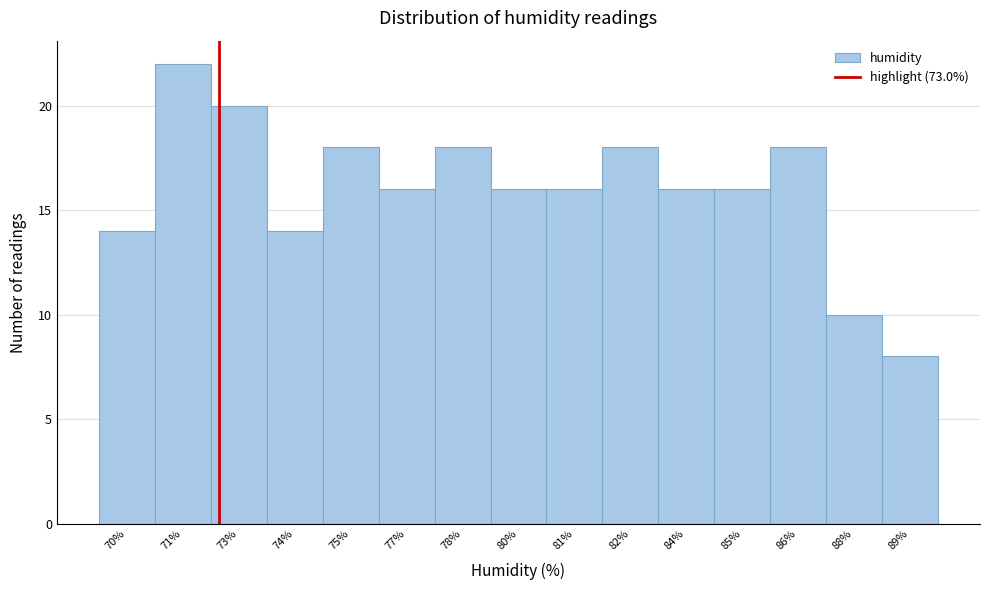

Reading left to right, extract all data points from this chart.

14	22	20	14	18	16	18	16	16	18	16	16	18	10	8